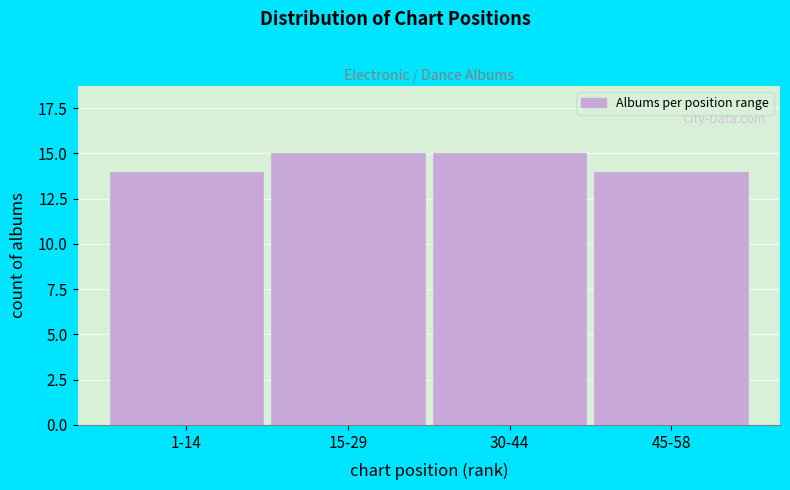

Reading right to left, extract all data points from this chart.

45-58=14	30-44=15	15-29=15	1-14=14